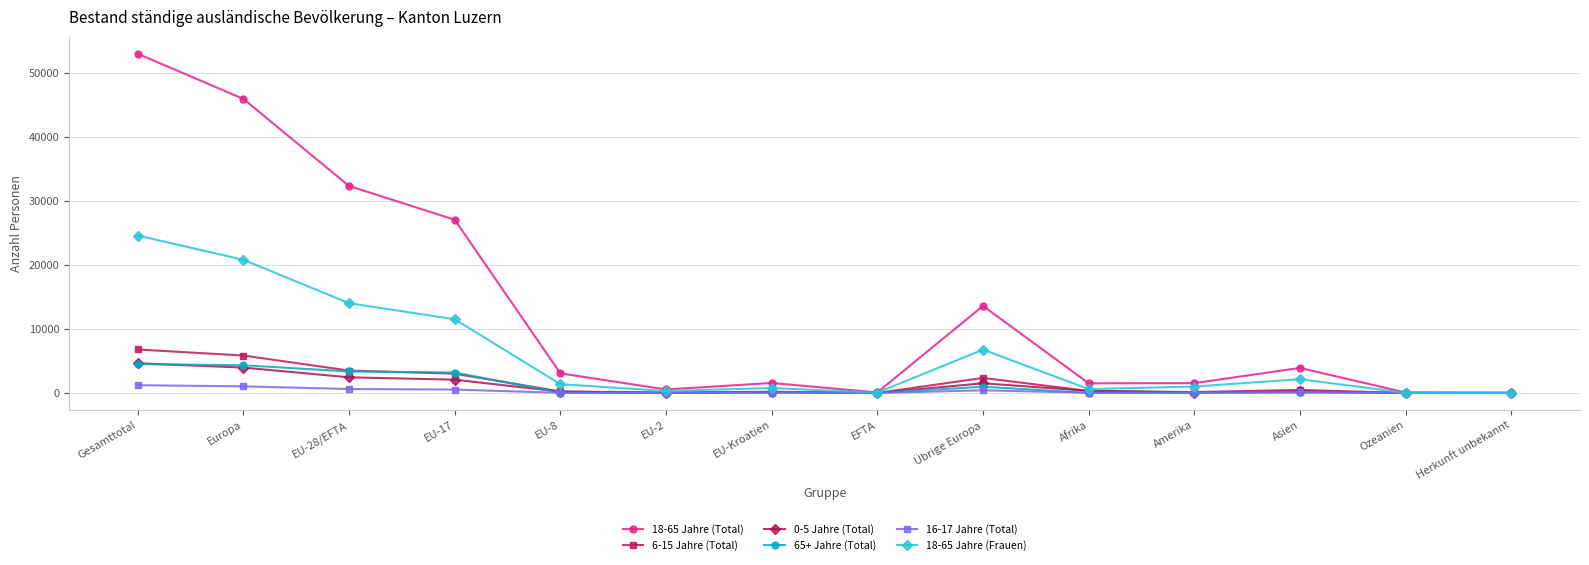

Is the value of 18-65 Jahre (Frauen) at EU-8 greater than the value of 16-17 Jahre (Total) at EFTA?

Yes